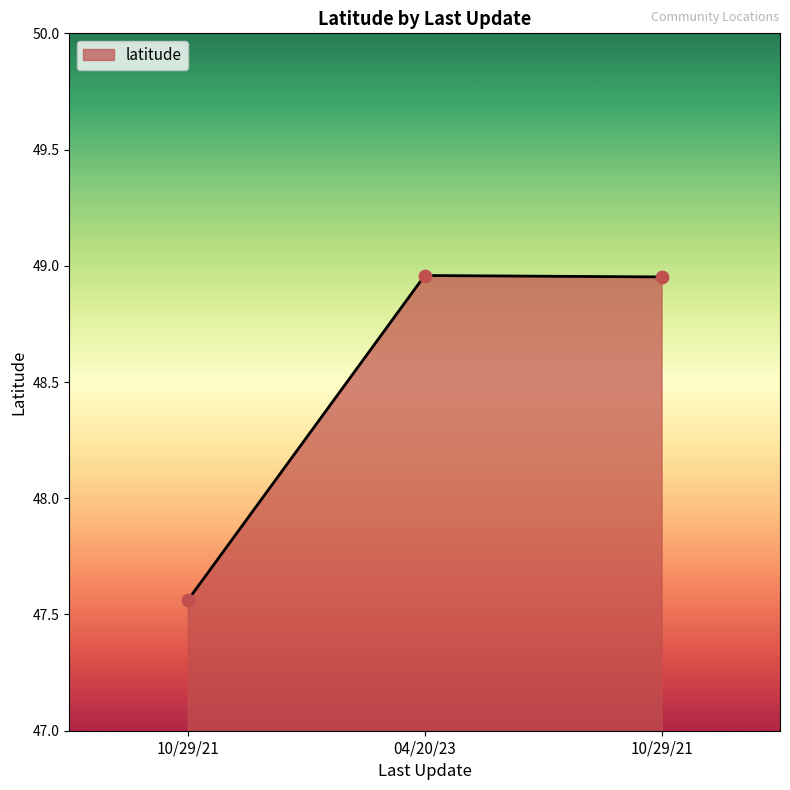

Count the number of categories in the chart.

3